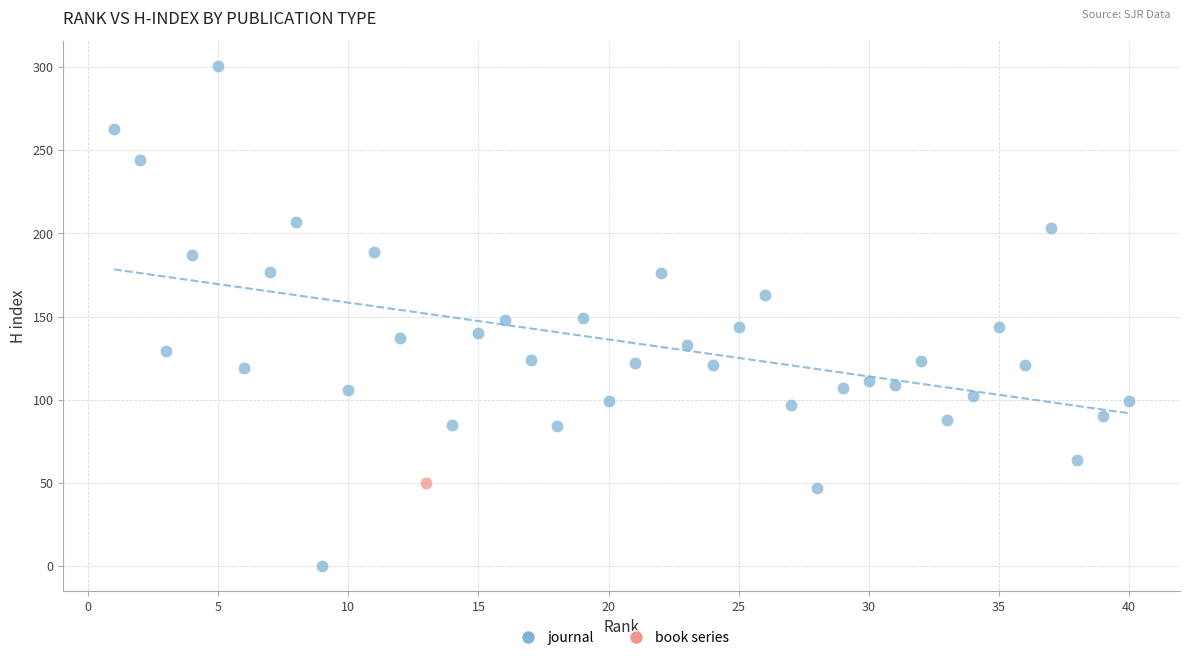

What are all the series names shown in the legend?

journal, book series